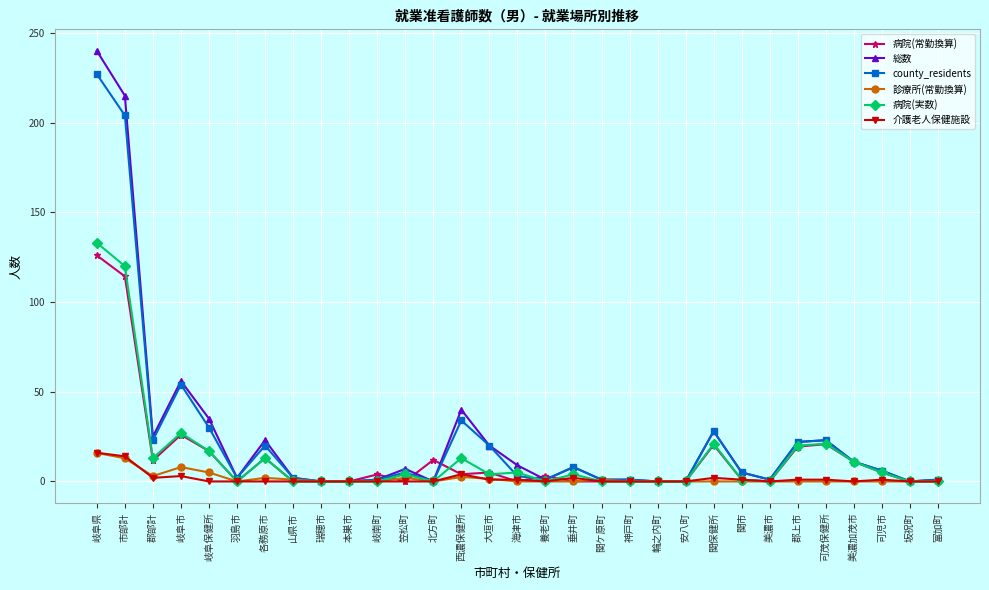

What position from the left is 関ケ原町?

19